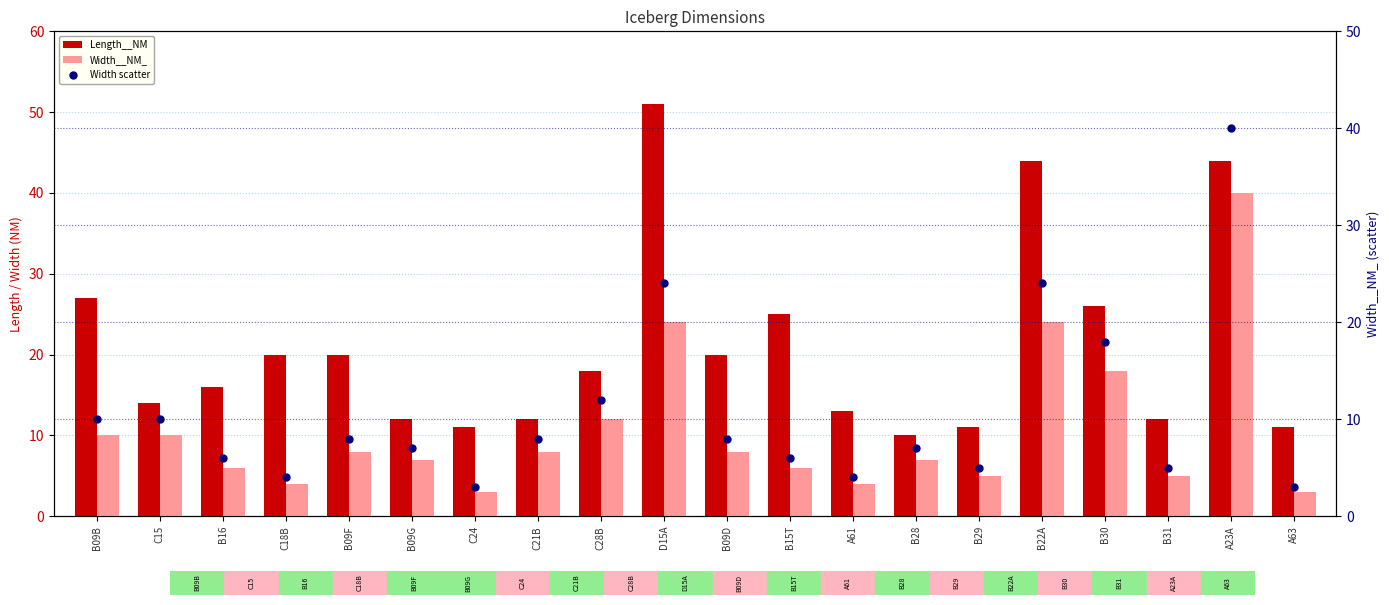

Which series reaches the maximum Y coordinate?

Length__NM